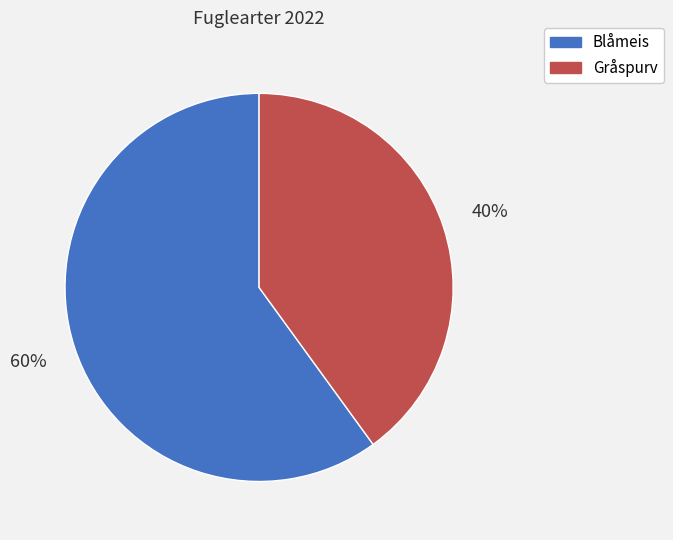

Is it true that Gråspurv is 27% of the pie?

False